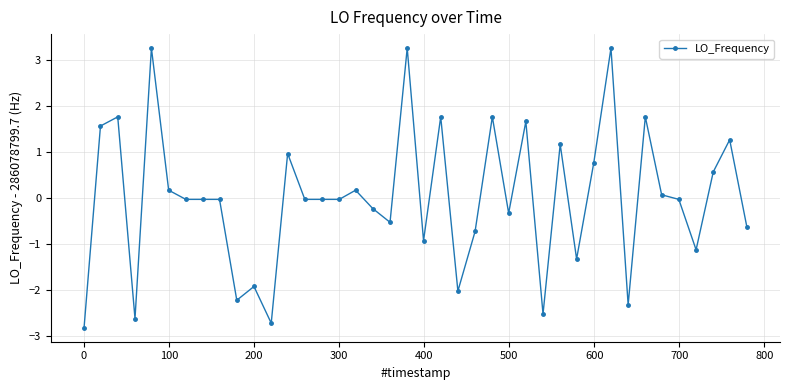

Count the number of categories in the chart.

40